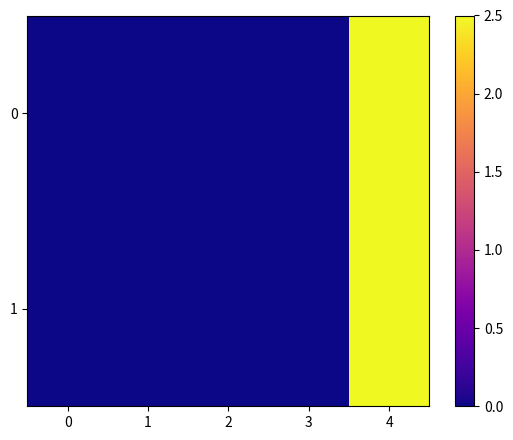

At how many categories does at least one series exceed 1?

1